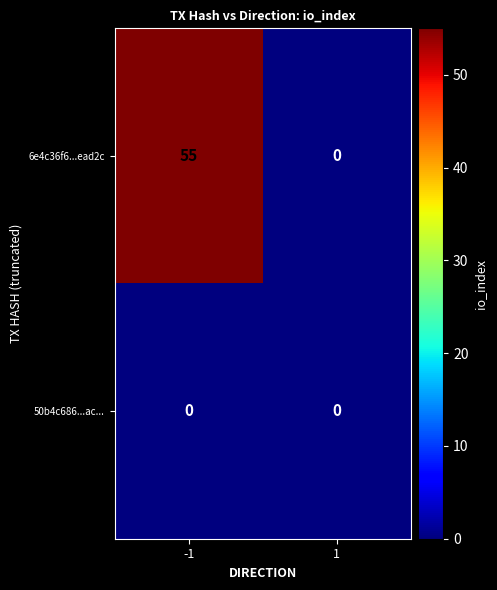

Reading left to right, list all the values displayed in this chart.

6e4c36f6...ead2c: -1=55	1=0
50b4c686...ac...: -1=0	1=0